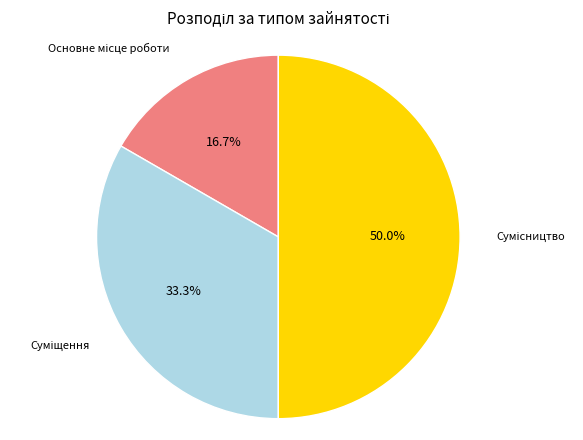

To the nearest percent, what is the average slice percentage?

33%